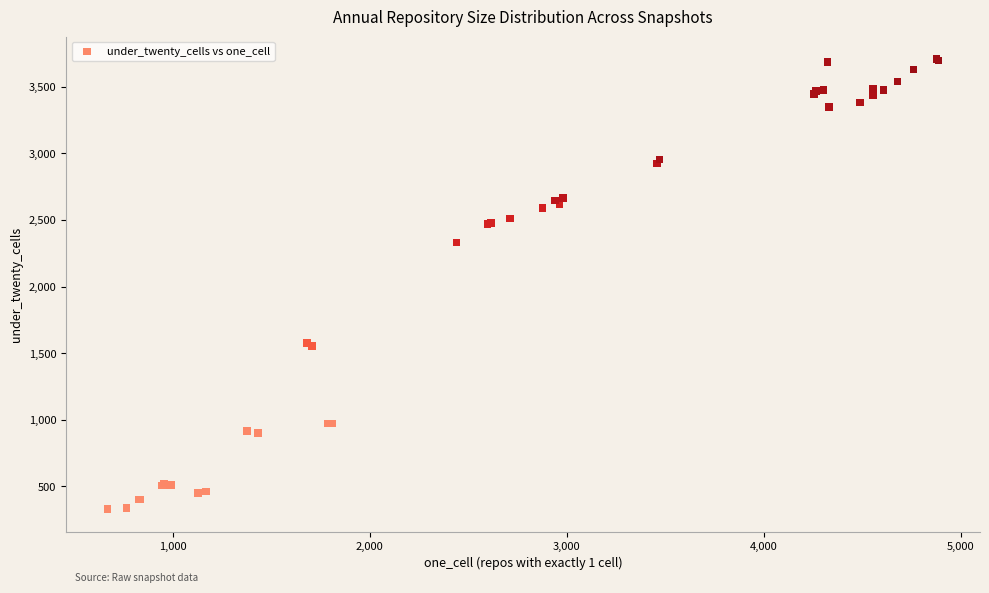

What Y value in the scatter plot is closest to 2019?

2331